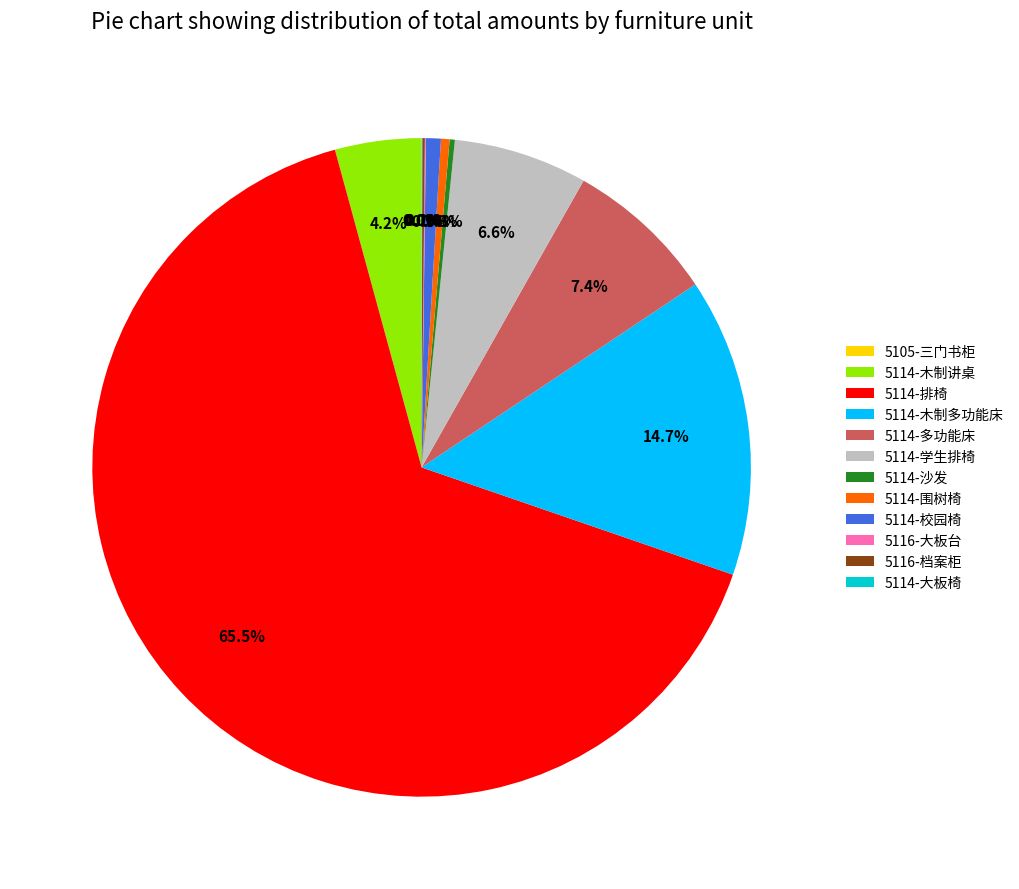

How much of the chart is everything except 5114-学生排椅?

93.4%